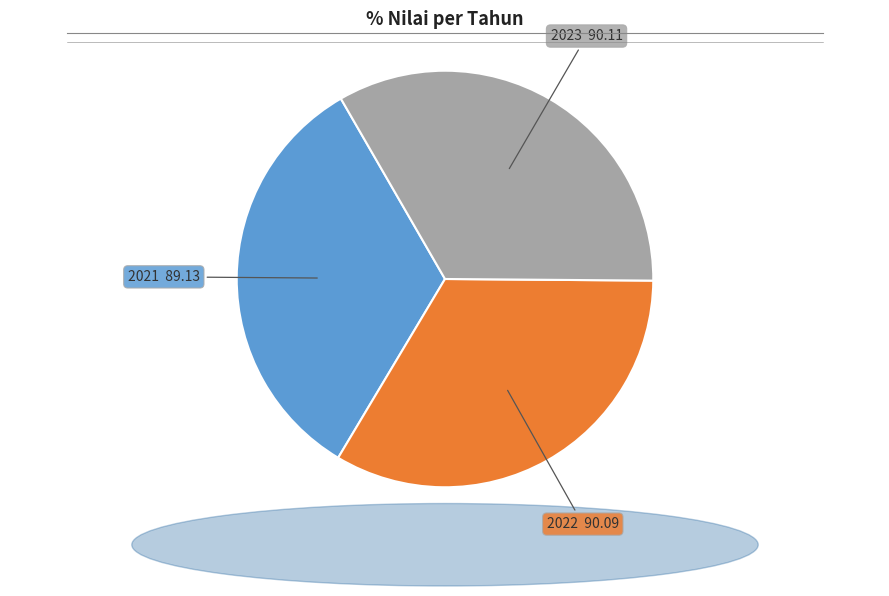

Count the number of slices in the pie.

3